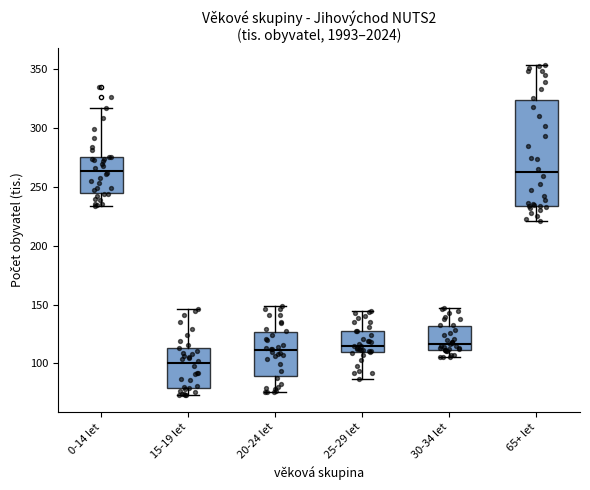

Reading left to right, read every box against the y-axis: the position of its median line, the range the box covers, and the ends of its whiskers. The values are not printed on the chart, so give them approximately, as read against the axis.

0-14 let: median 265, box 245 to 275, whiskers 235 to 315
15-19 let: median 100, box 80 to 115, whiskers 75 to 145
20-24 let: median 110, box 90 to 125, whiskers 75 to 150
25-29 let: median 115, box 110 to 130, whiskers 85 to 145
30-34 let: median 115, box 110 to 130, whiskers 105 to 145
65+ let: median 260, box 235 to 325, whiskers 220 to 355